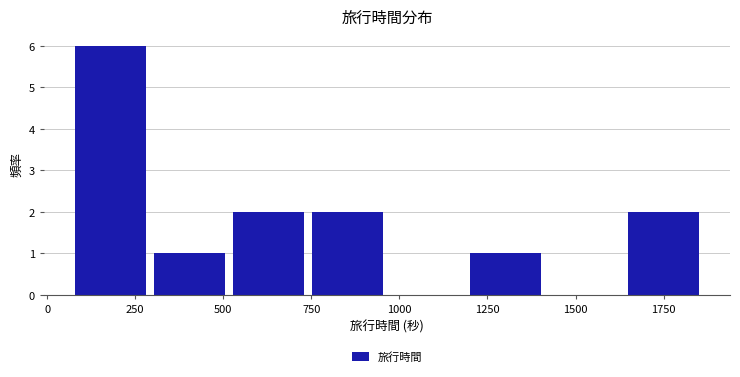

Reading left to right, transcribe this chart: for each bar, give the range it covers on the x-axis and its height. Neither the bar edges nor the heights are printed on the chart, so give them approximately, as read against the axes.

50 to 300: 6
300 to 500: 1
500 to 750: 2
750 to 950: 2
950 to 1200: 0
1200 to 1400: 1
1400 to 1650: 0
1650 to 1850: 2